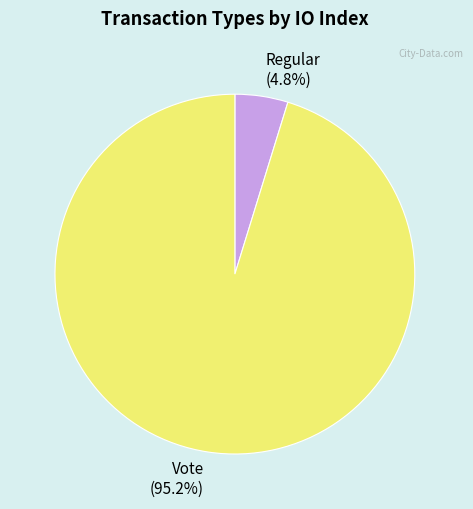

How many slices are in this pie chart?

2